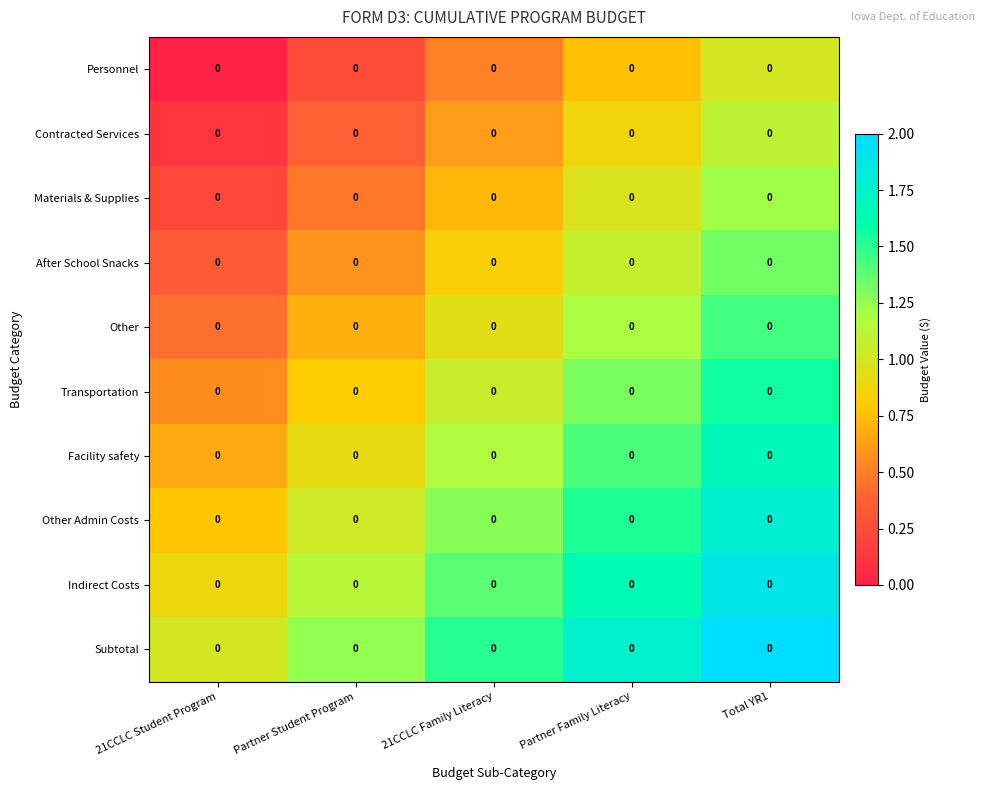

Is it true that row_0 equals -0.6 at 21CCLC Student Program?

False